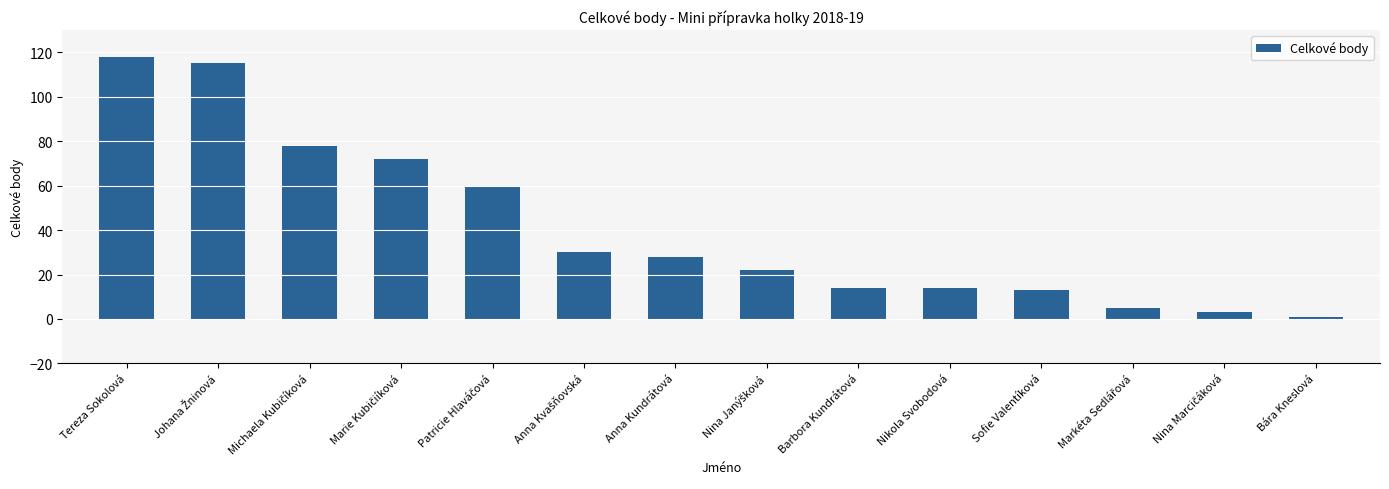

What is the value of the 11th bar from the left?

13